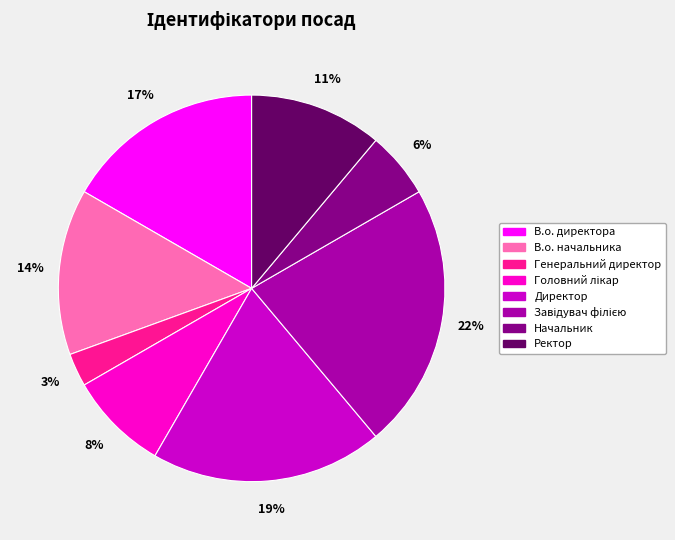

Combined, do В.о. директора and Начальник account for over 50%?

No